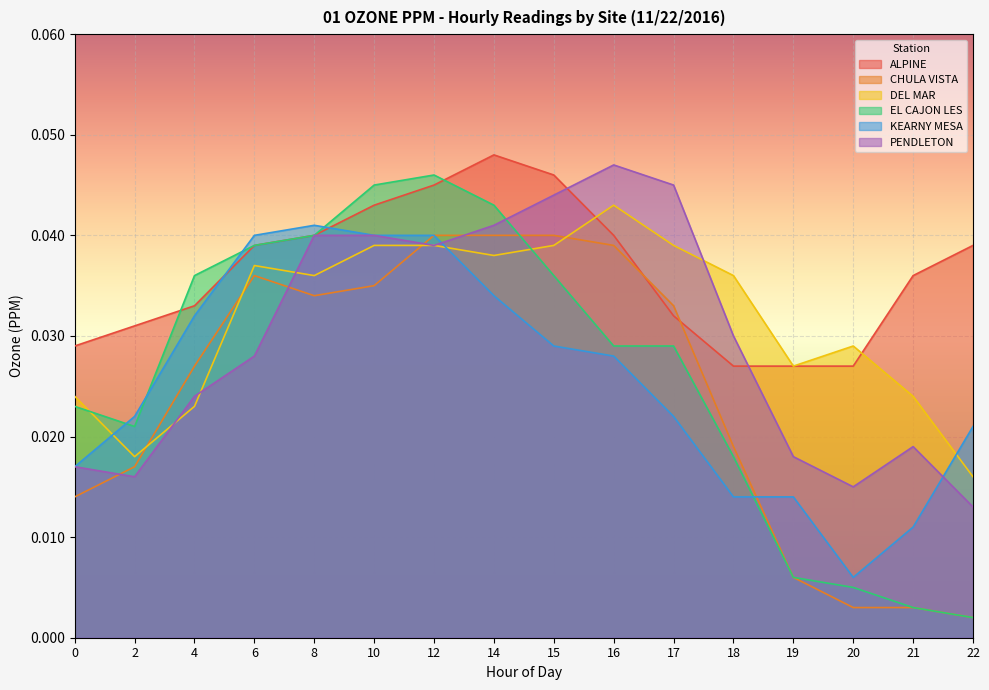

Is it true that KEARNY MESA equals 0.0 at 12?

True